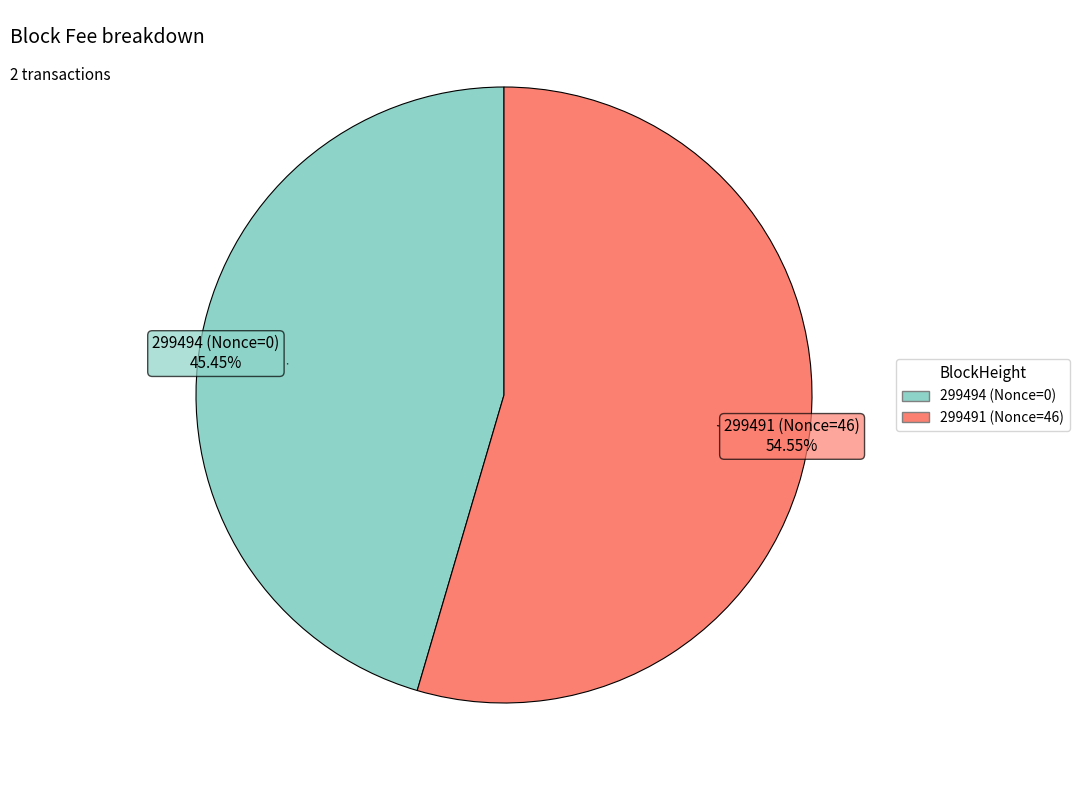

What is the largest slice in the pie chart?

299491